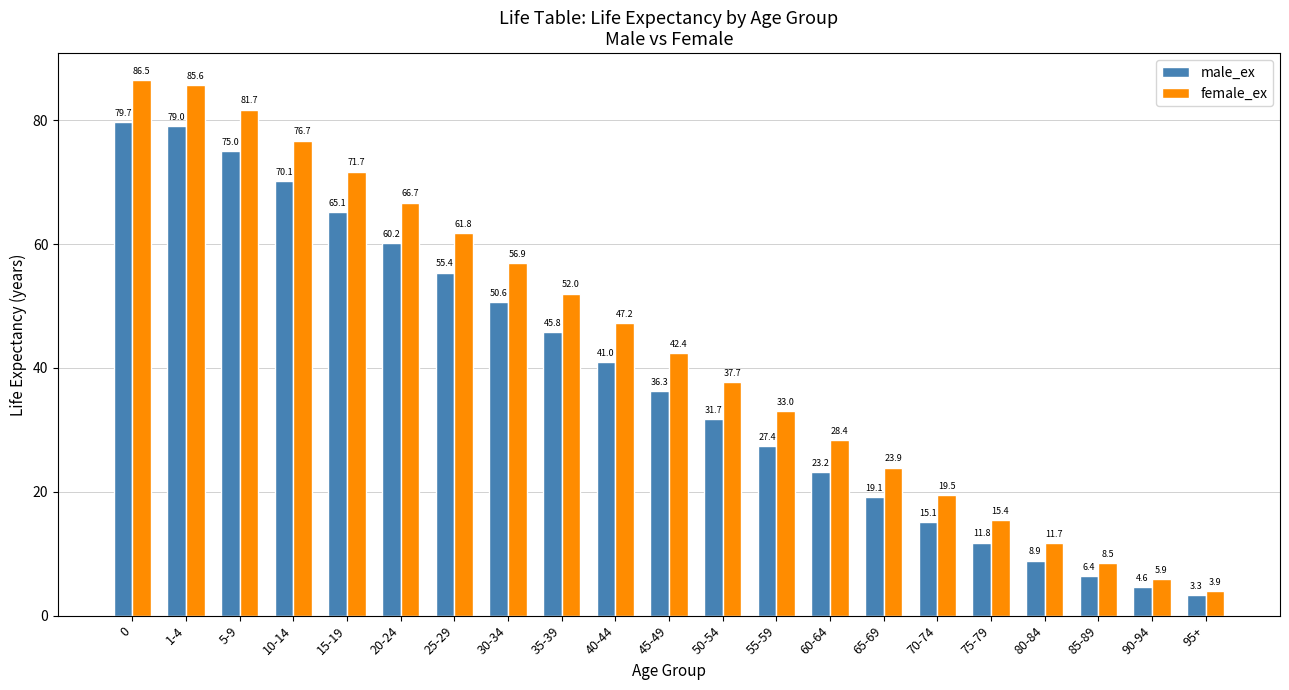

What is the label of the 16th bar from the left?

70-74